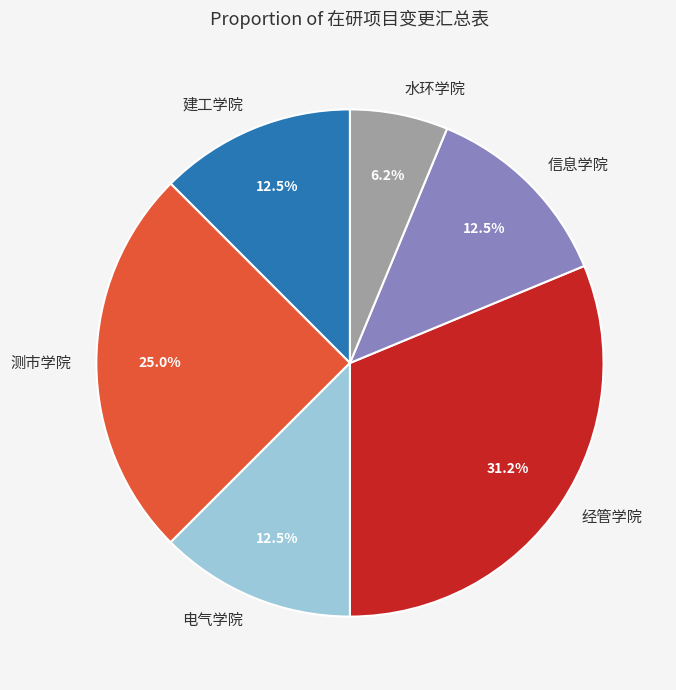

Combined, what portion of the pie is 建工学院 and 信息学院?

25.0%